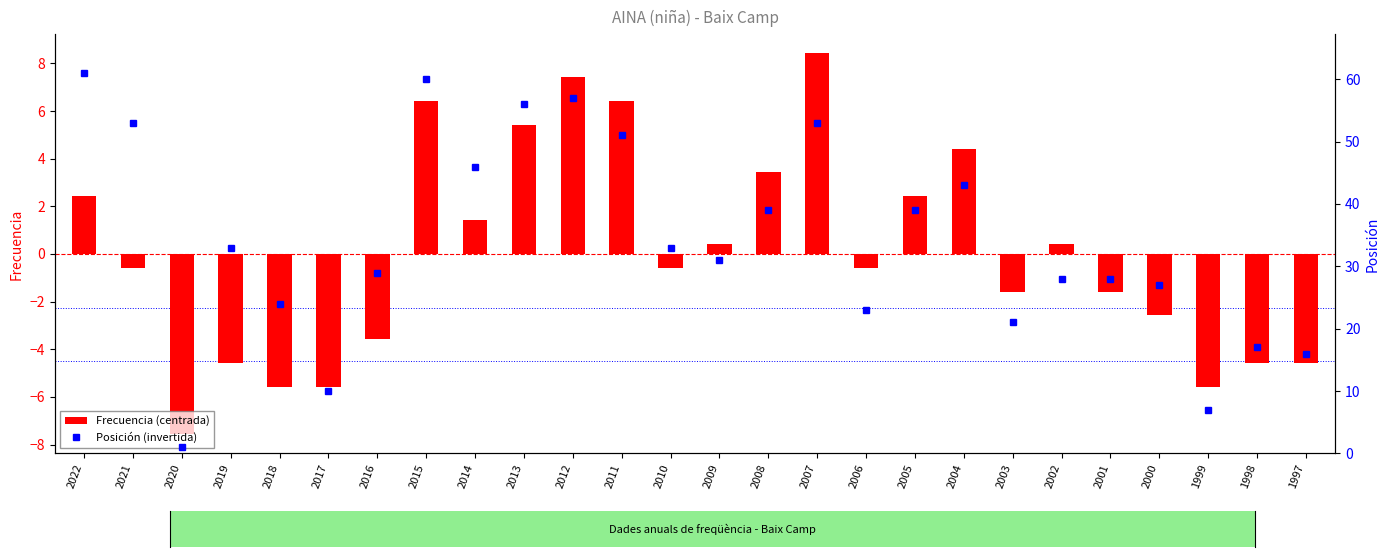

At how many categories does at least one series exceed 5?

25